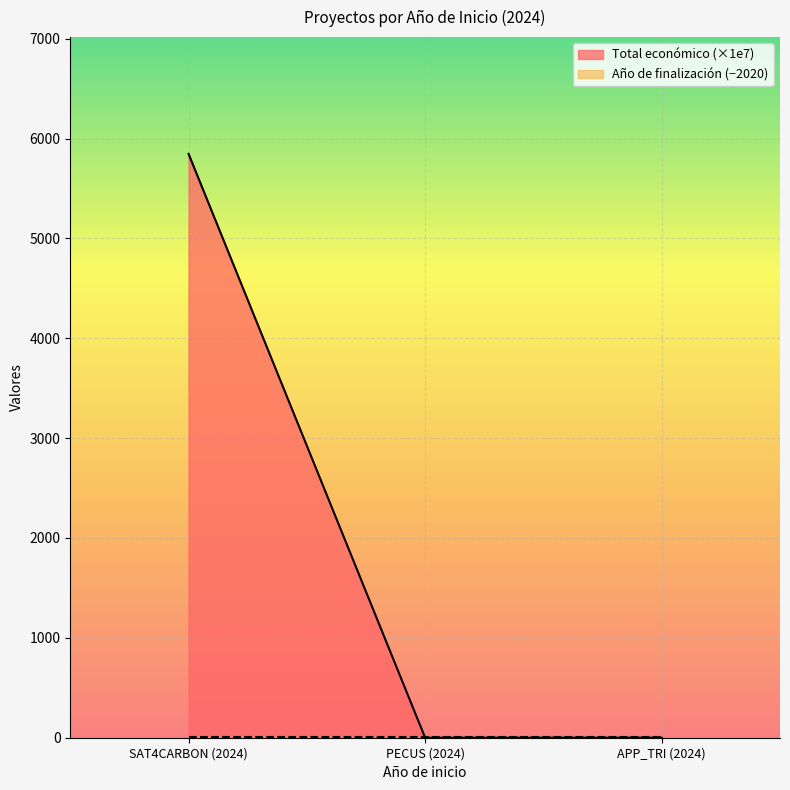

What is the sum of the values at PECUS (2024) and APP_TRI (2024)?

0.1